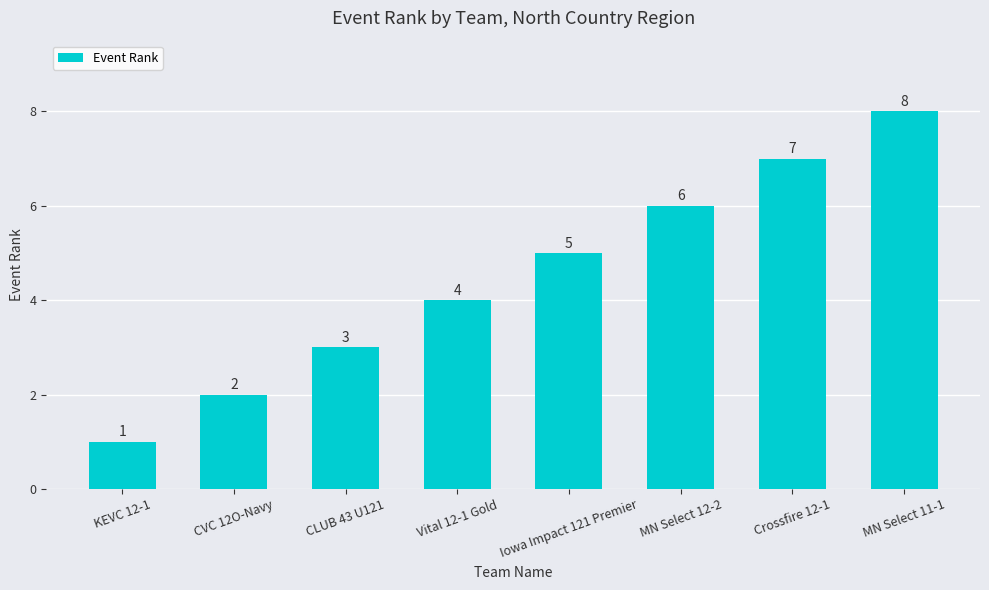

What is the ratio of the value at MN Select 12-2 to the value at KEVC 12-1?

6.0